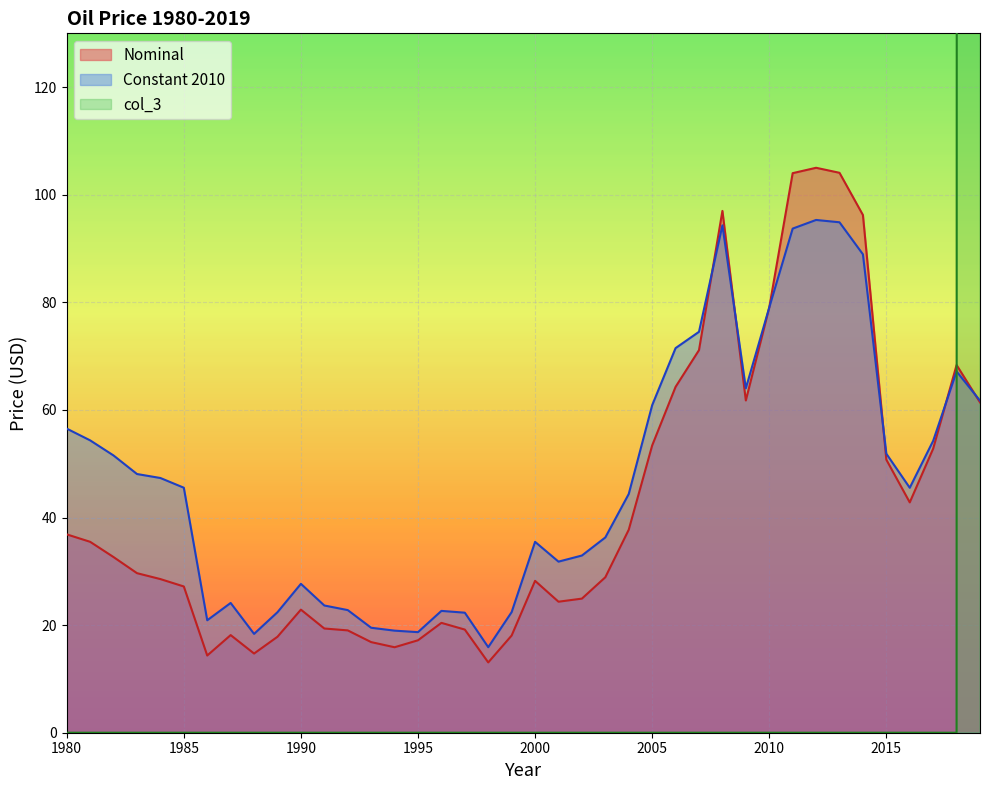

True or false: Constant 2010 and Nominal cross at least once.

True